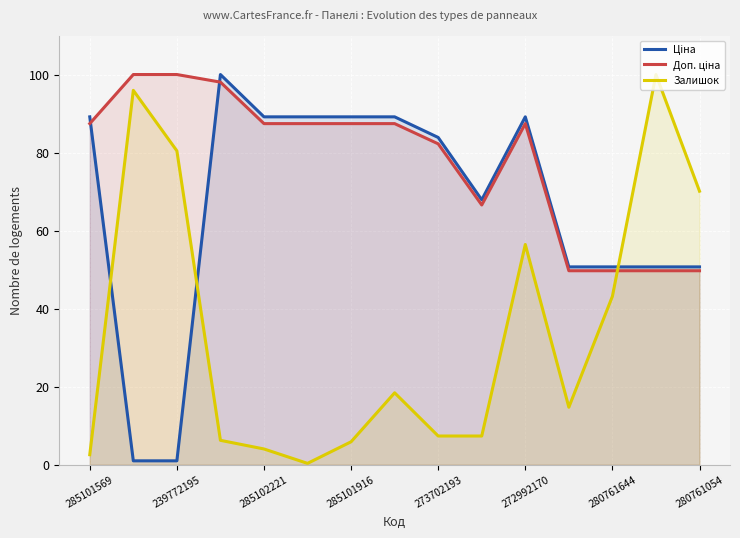

True or false: Залишок has a value of 80.4 at 239772195.

True